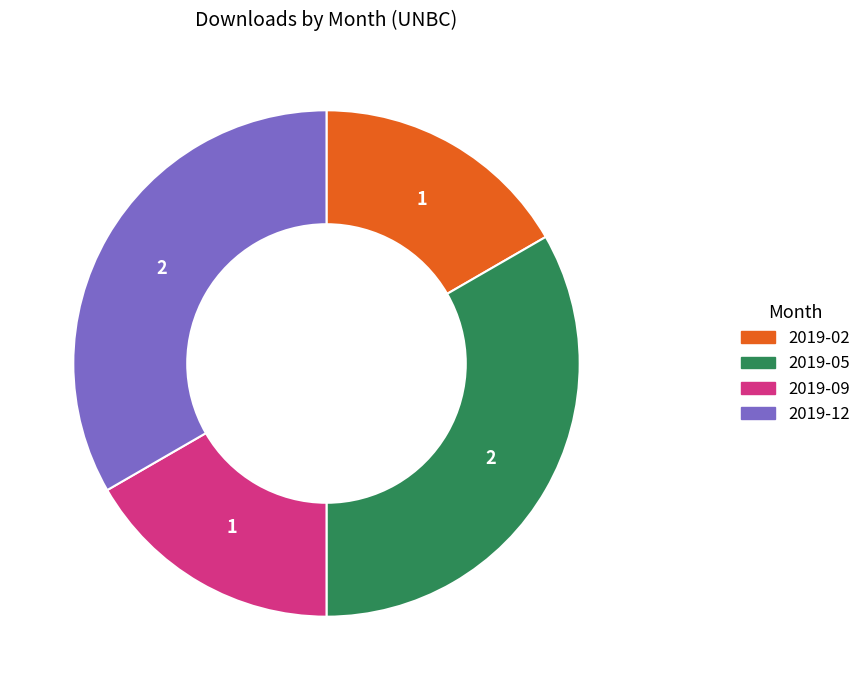

Is the sum of 2019-05 and 2019-12 greater than half?

Yes